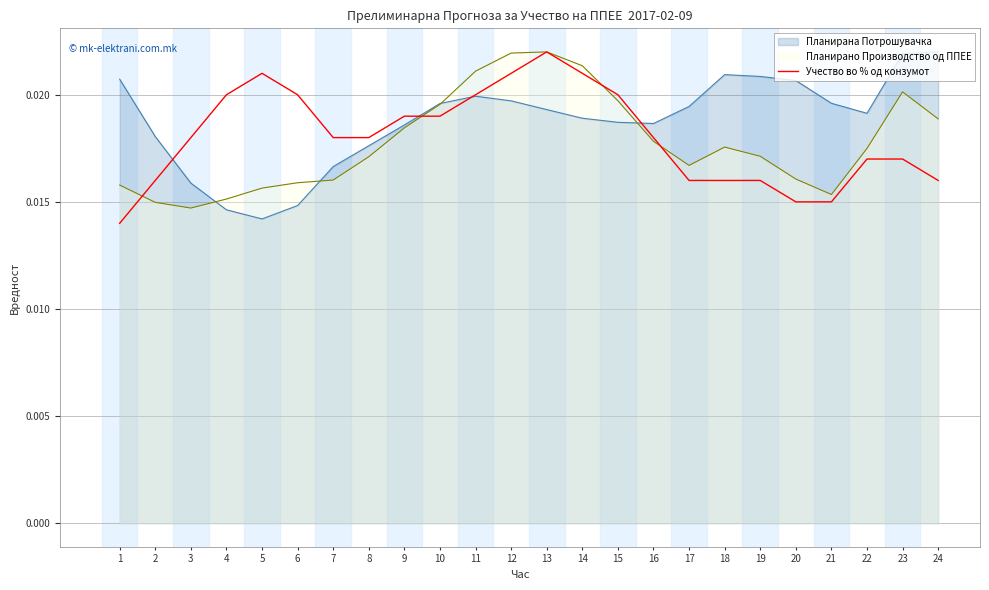

At 23, list the series in order from largest to smallest.

Планирана Потрошувачка, Планирано Производство од ППЕЕ, Учество во % од конзумот